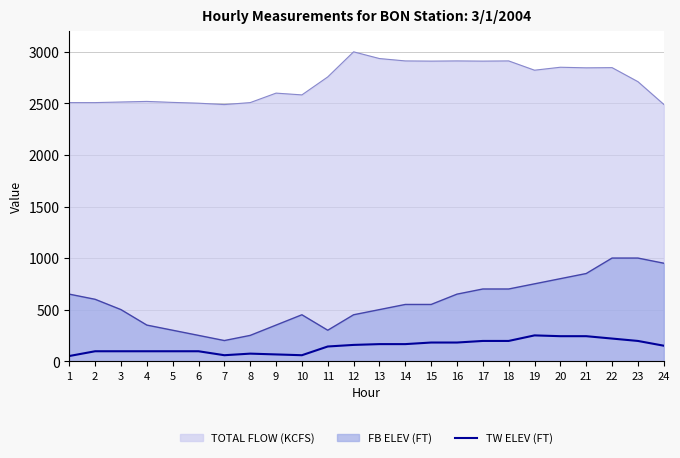

The value at 20 is 242.3. True or false?

True